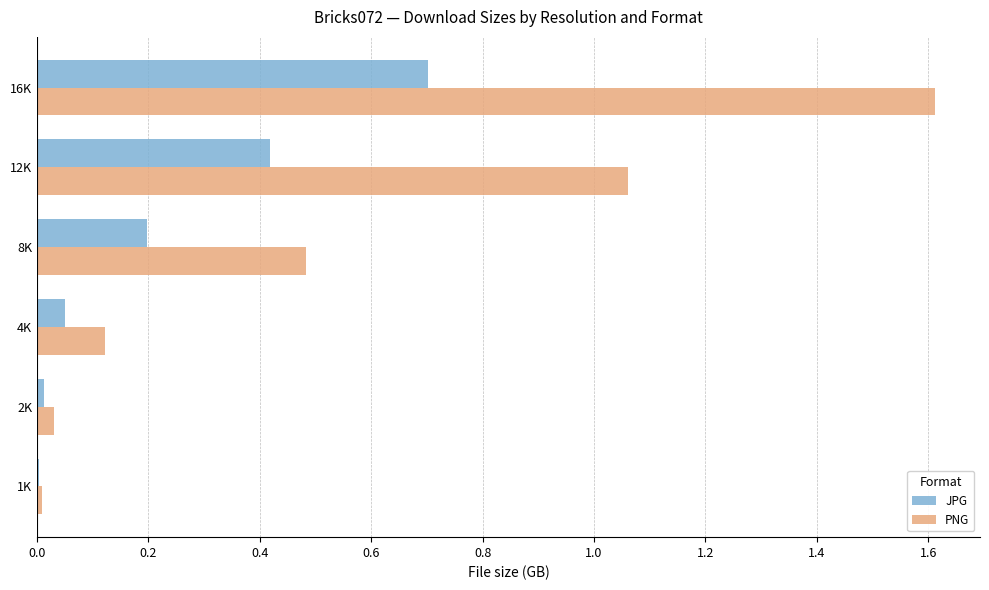

At which category is the sum across all series the highest?

16K